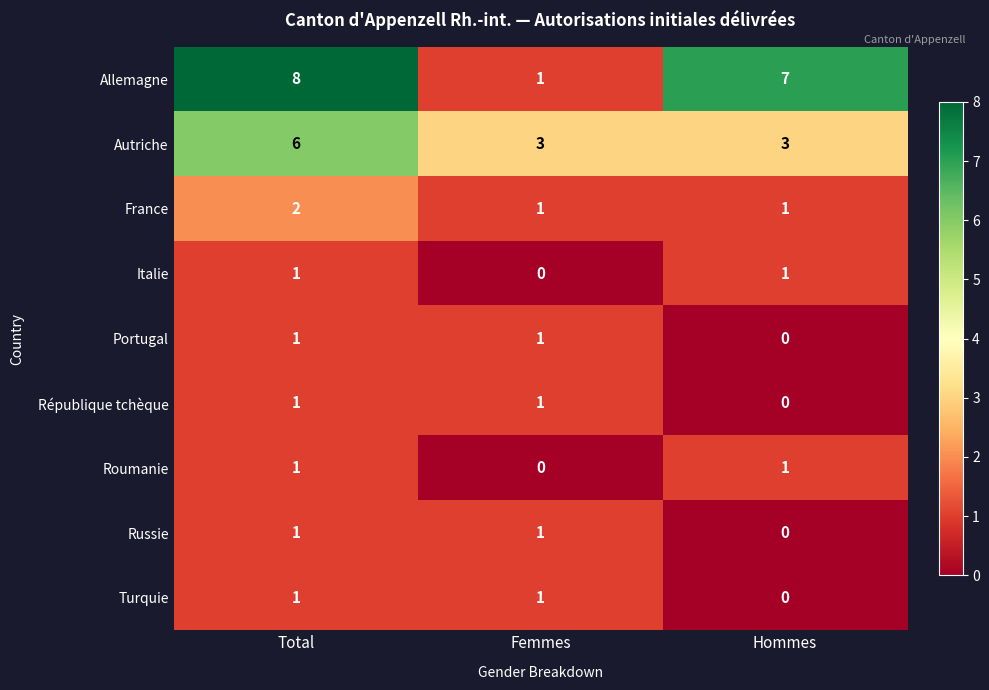

The value of Portugal at Femmes is 1. True or false?

True